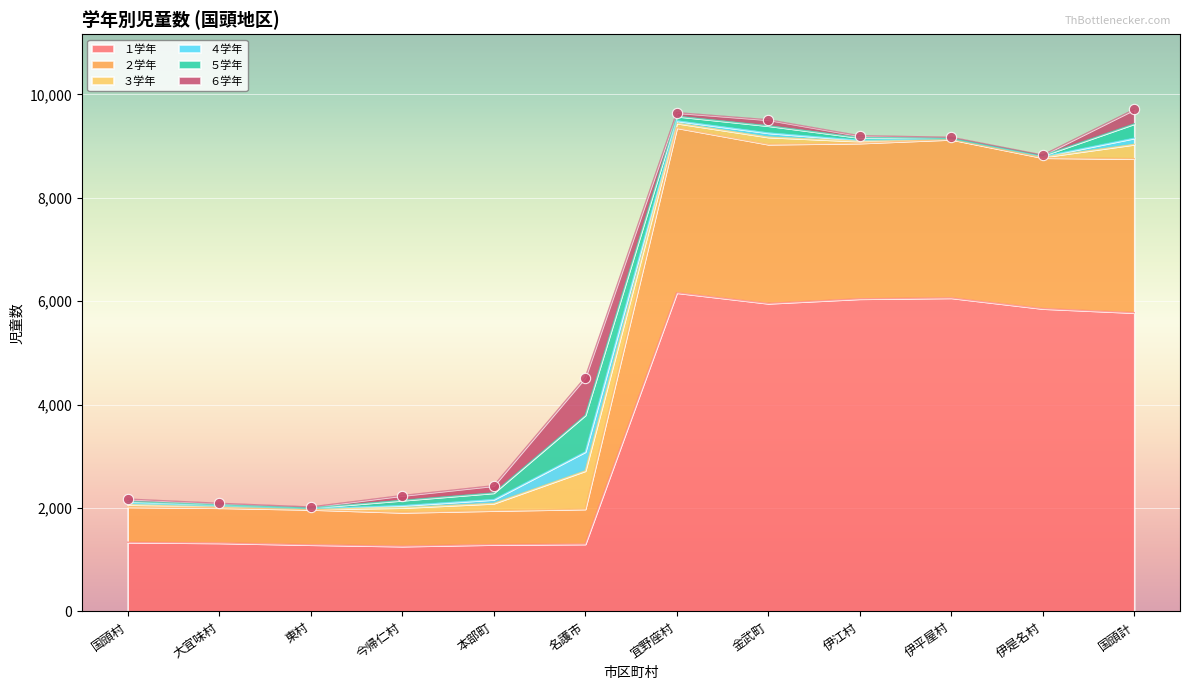

Is the value of ４学年 at 伊是名村 greater than the value of ３学年 at 国頭村?

No